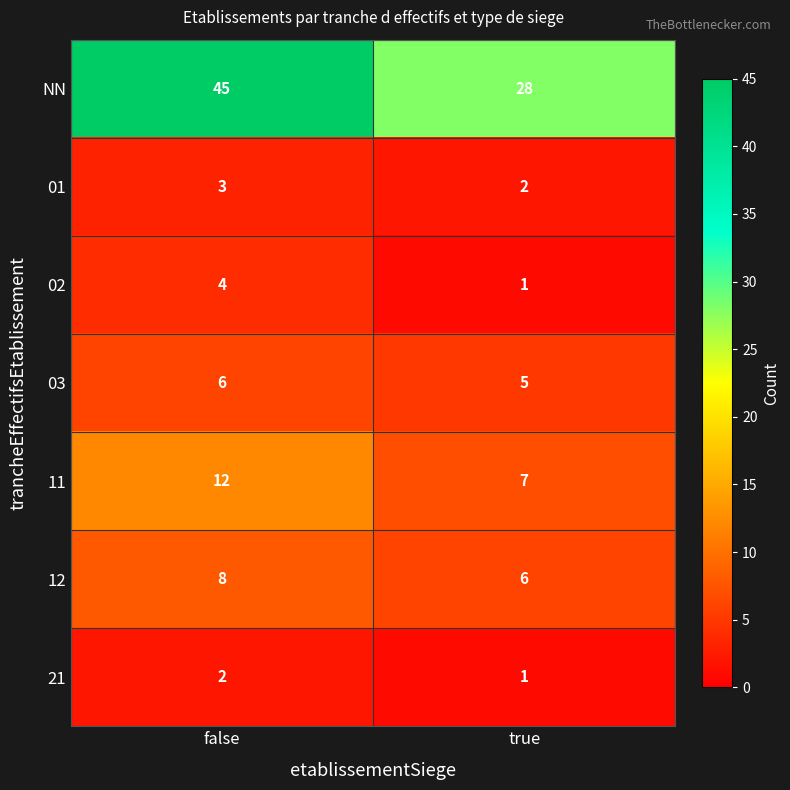

Rank the series by their maximum value, from highest to lowest.

NN, 11, 12, 03, 02, 01, 21